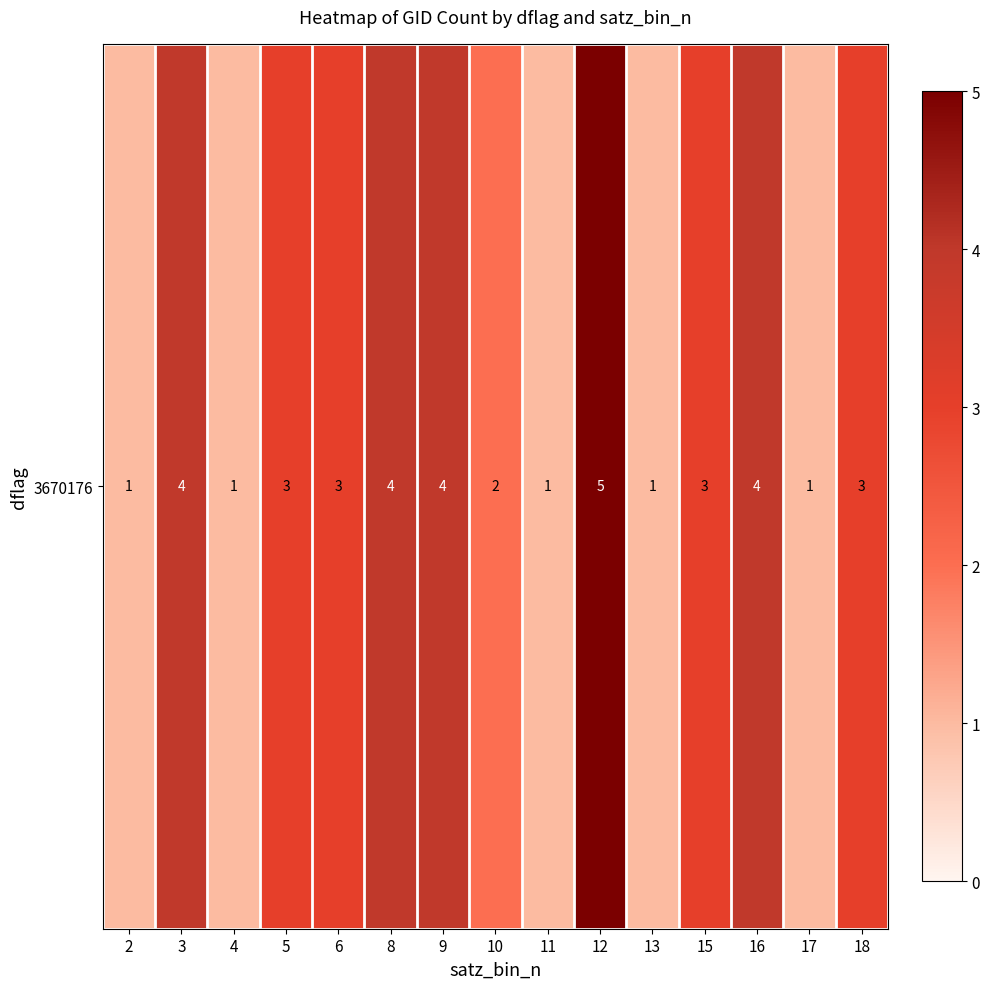

What is the sum of all values?

40